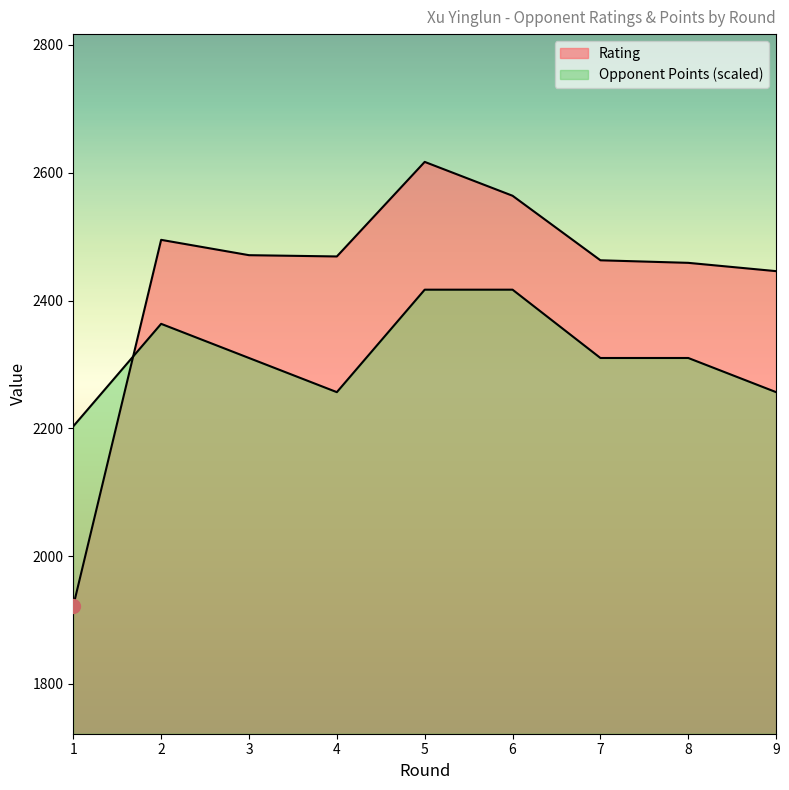

At how many categories does at least one series exceed 2251?

8